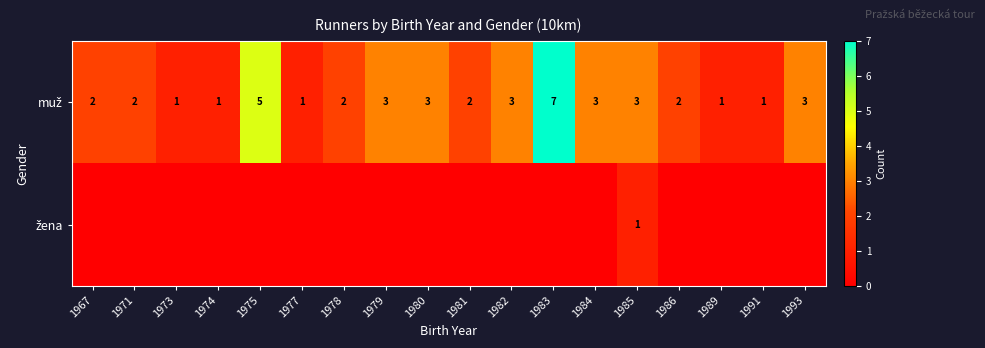

Which has a higher value, 1986 or 1974?

1986